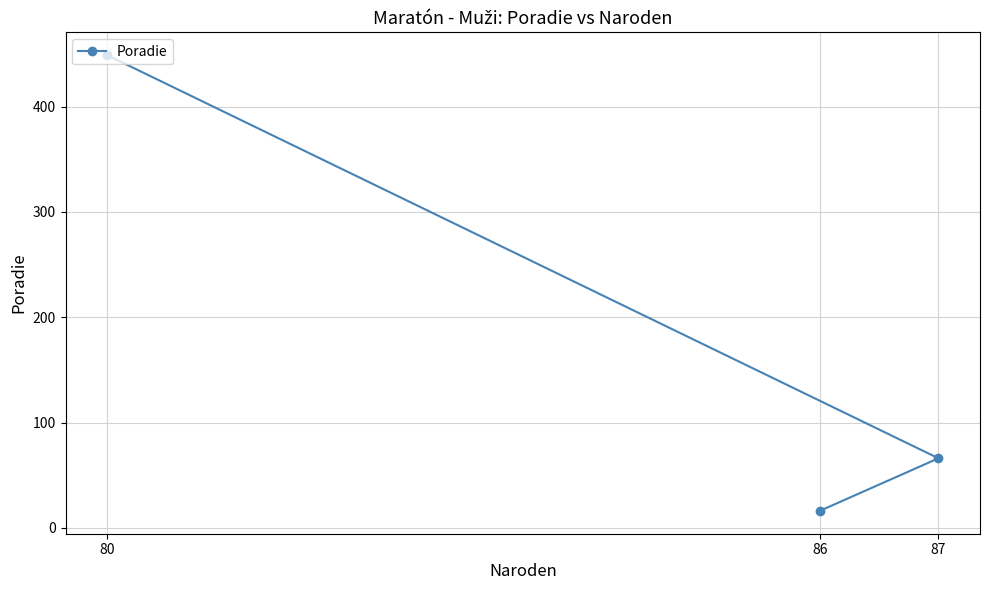

How many lines are shown in the chart?

1